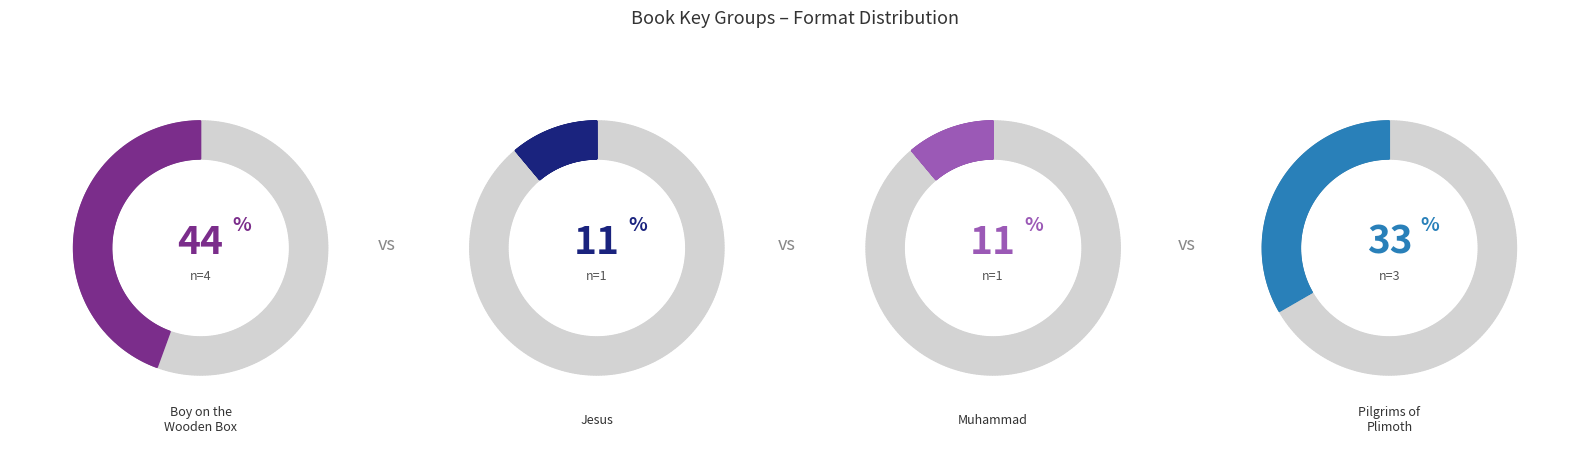

To the nearest percent, what percentage of the pie is Pilgrims of Plimoth (331461)?

33%